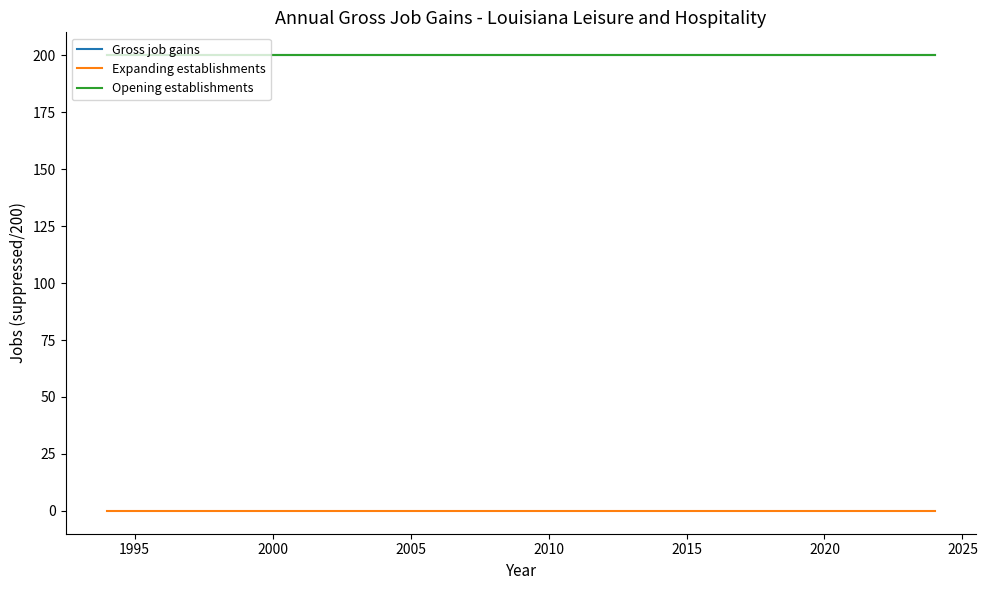

What is the maximum value shown in the chart?

200